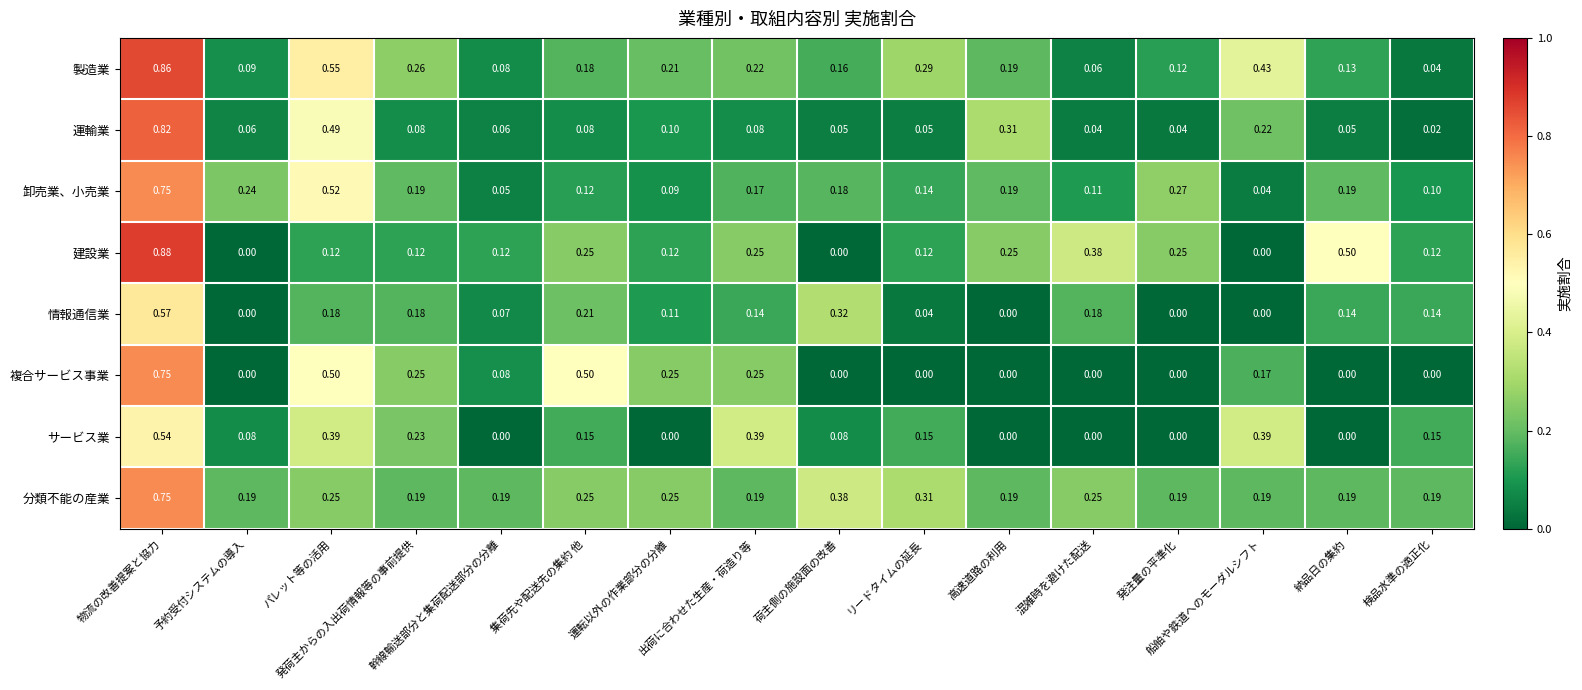

How many distinct data groups are displayed?

8